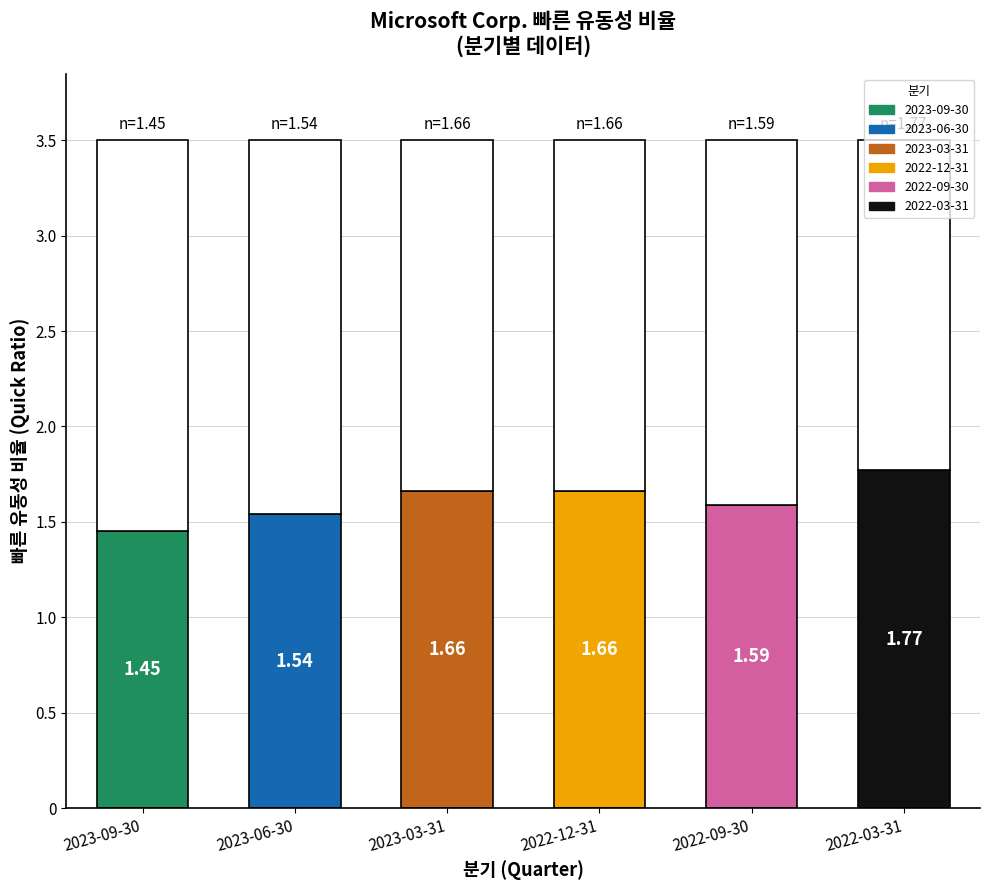

True or false: the data shows 1.7 at 2022-12-31.

True